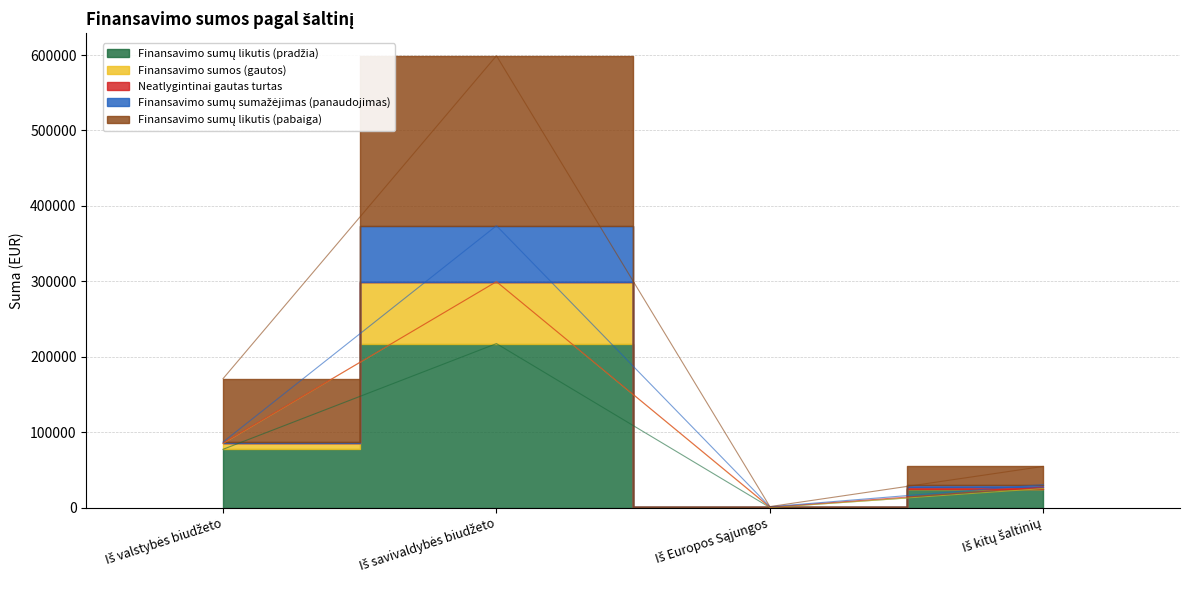

What is the label of the 4th point from the right?

Iš valstybės biudžeto